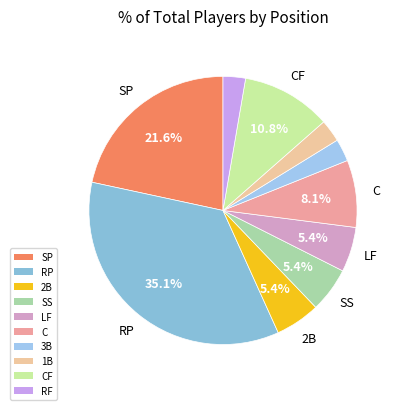

Which slice is the smallest?

3B